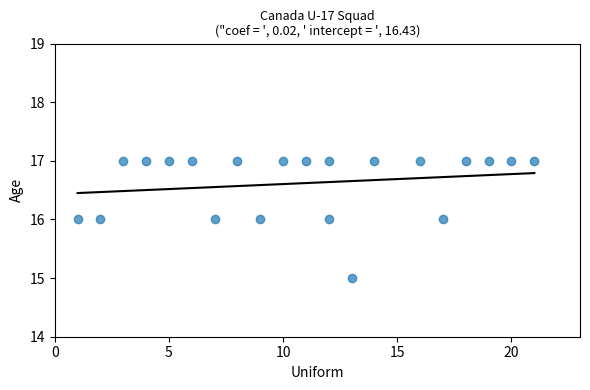

What is the range of X values (max minus min)?

20